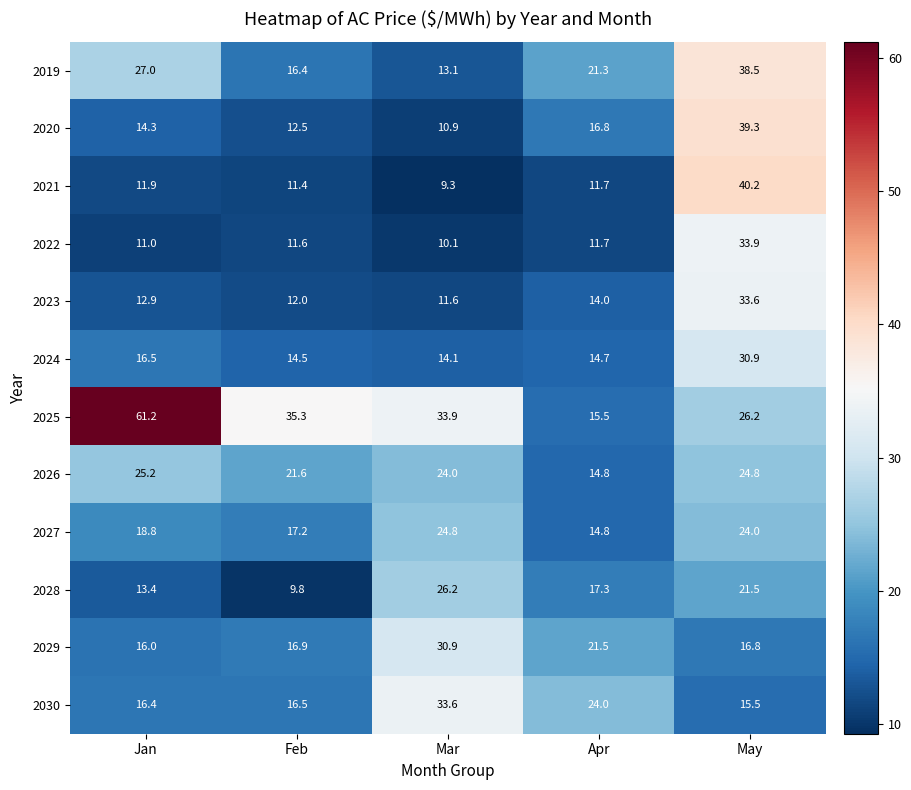

What is the difference between the maximum and minimum values in the 2027 series?

10.0